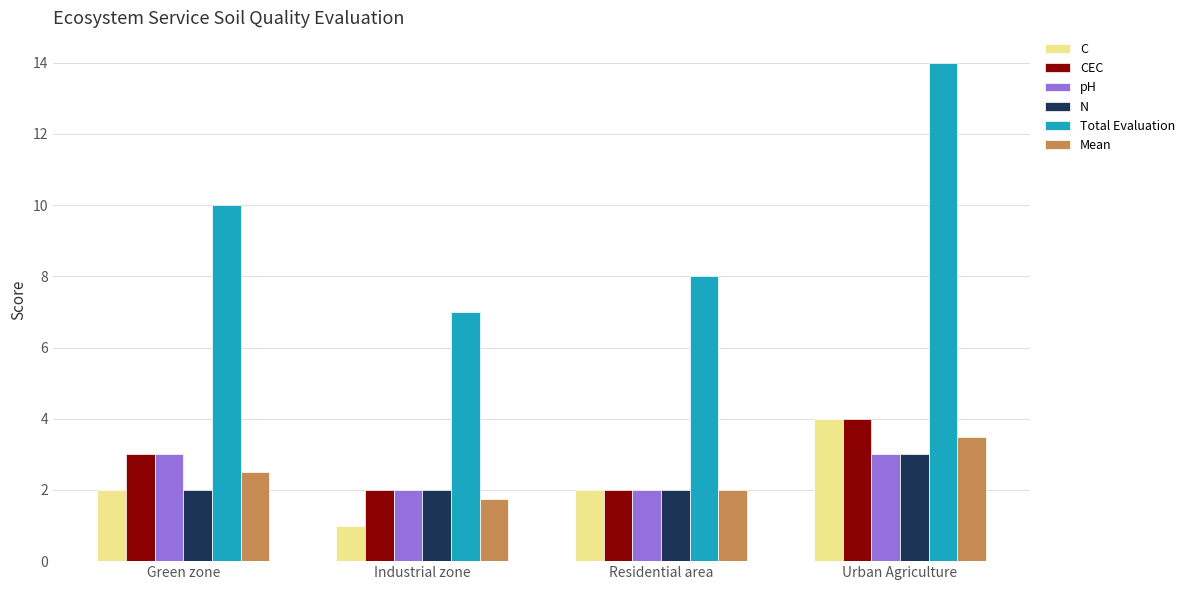

Is it true that N equals 3.0 at Urban Agriculture?

True